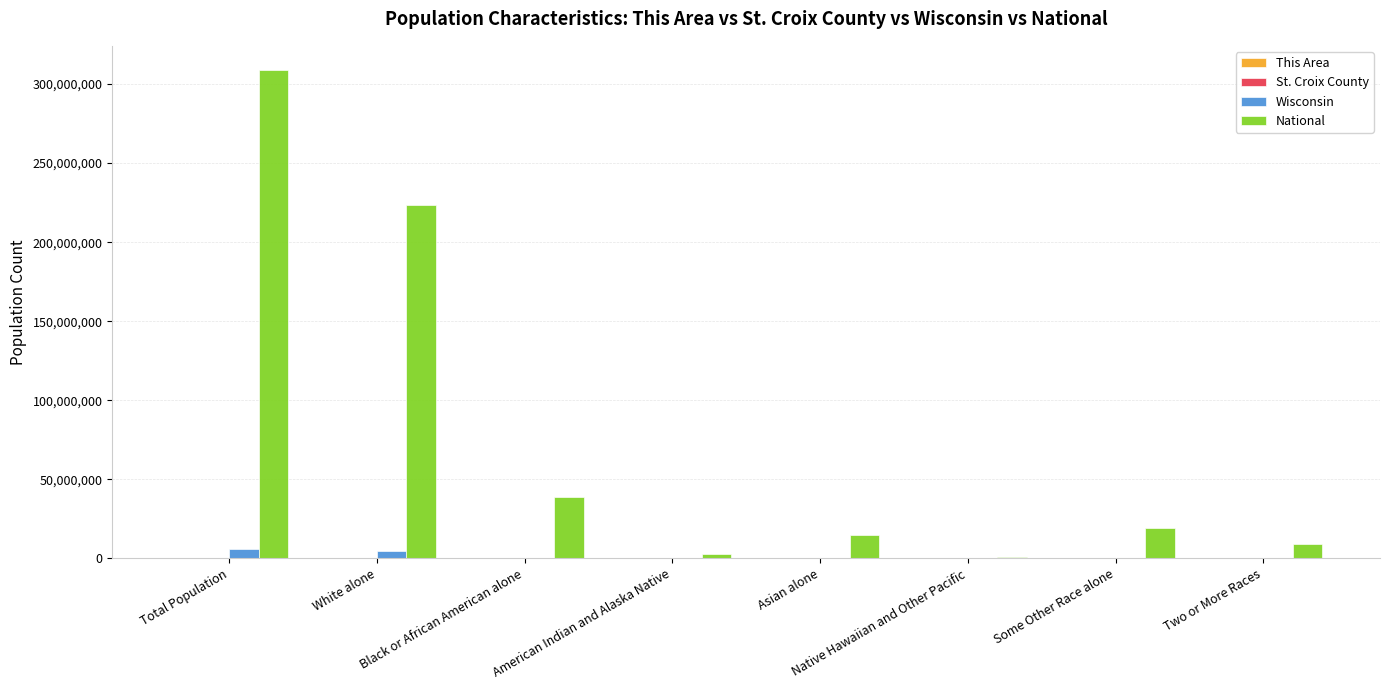

How many groups of bars are there?

8